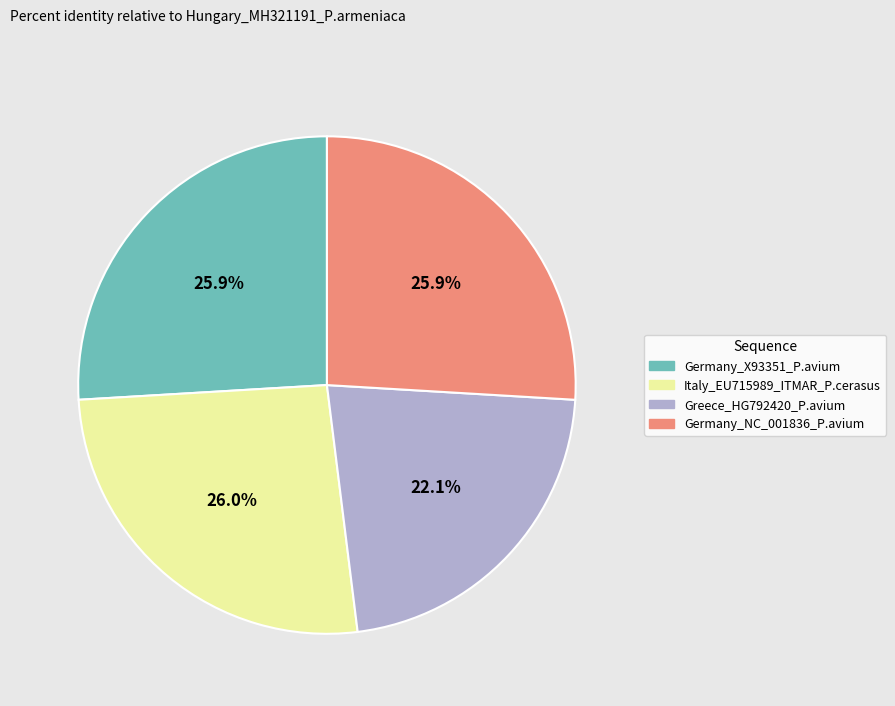

Is there any slice that represents more than half of the pie?

No